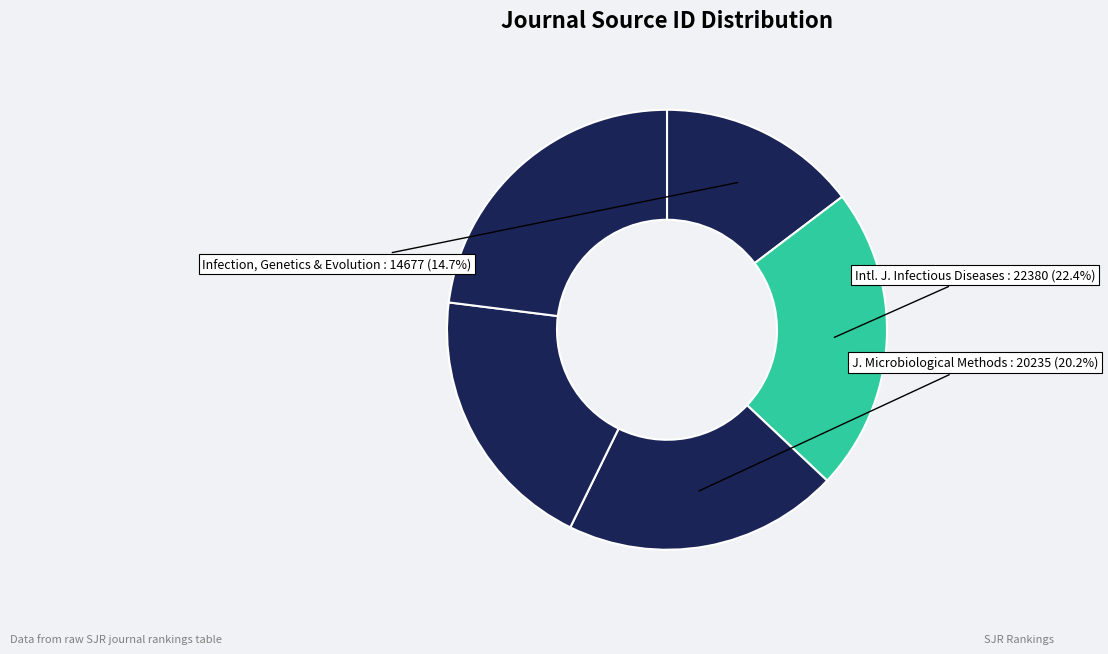

How many slices are in this pie chart?

5